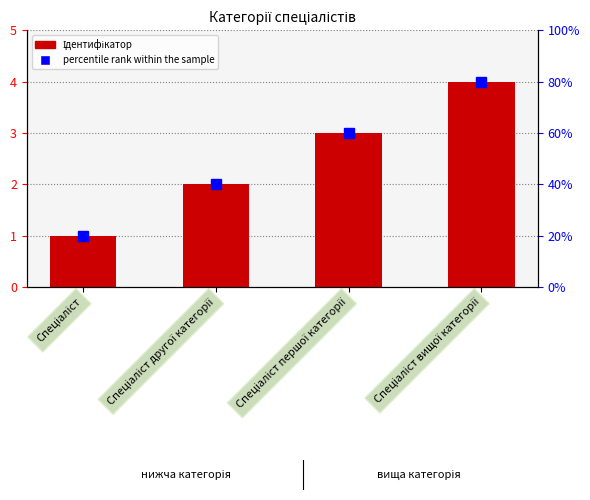

Where does the percentile rank within the sample series first go above 3?

Спеціаліст вищої категорії